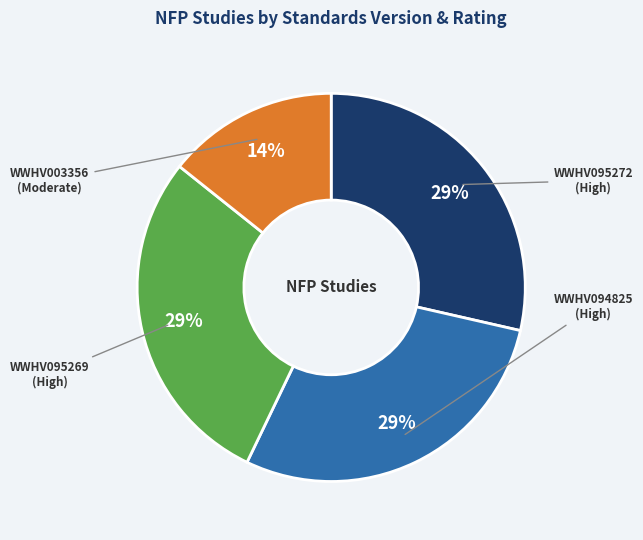

Which slice is the smallest?

WWHV003356